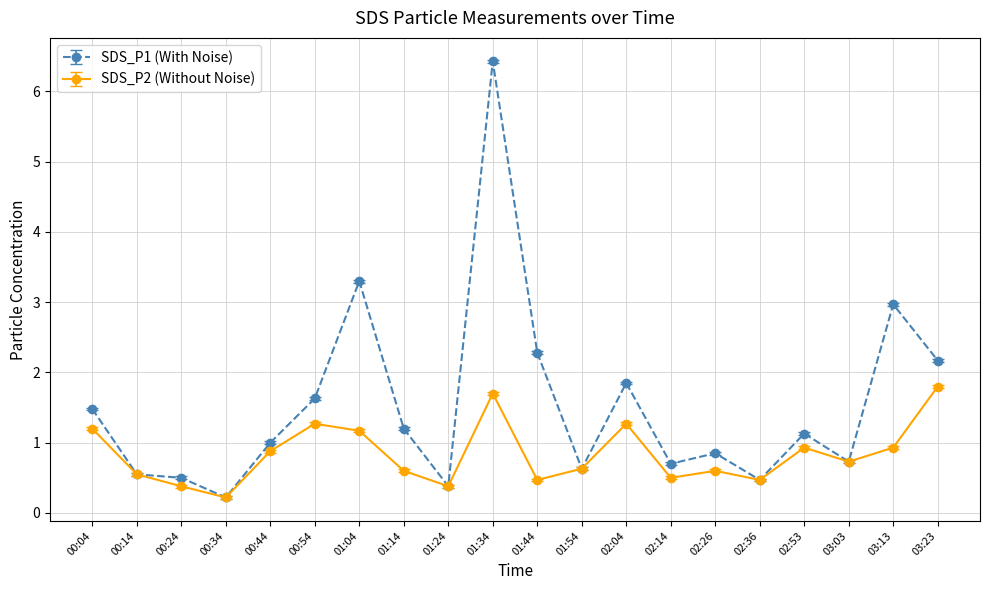

Which series has the largest total across all categories?

SDS_P1 (With Noise)